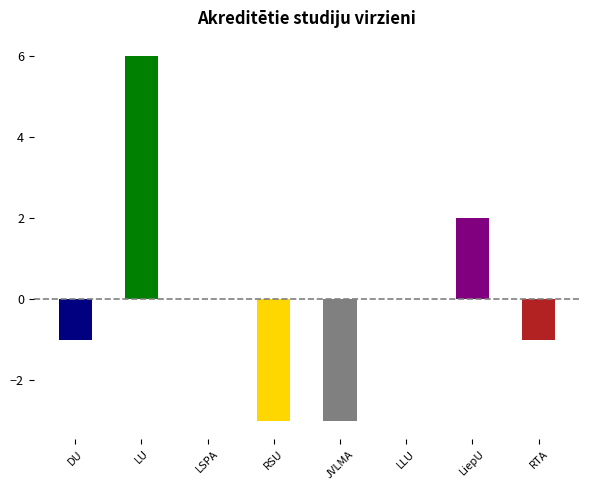

Are the bars horizontal?

No